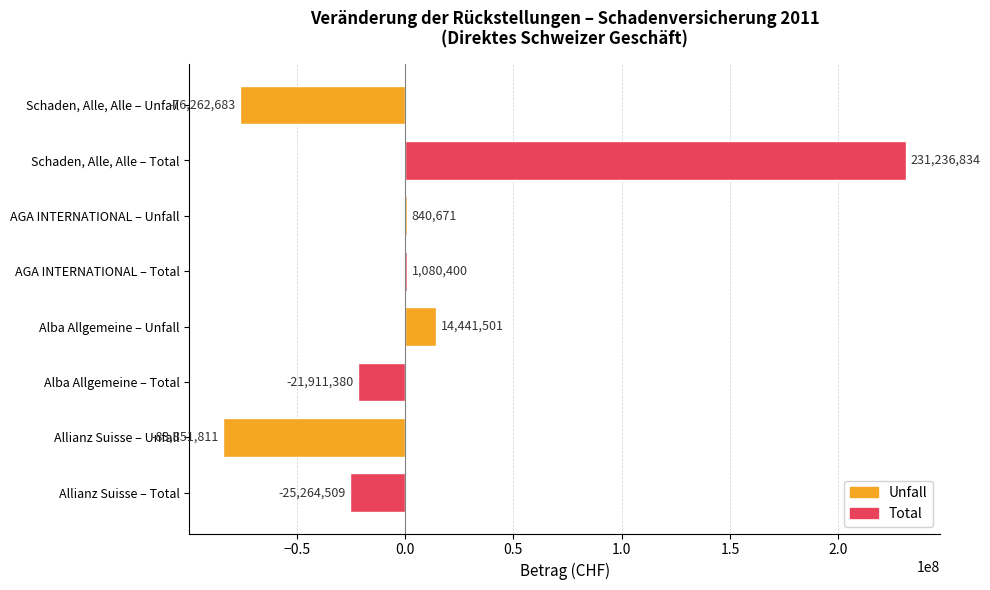

Between Allianz Suisse – Unfall and Schaden, Alle, Alle – Unfall, which is larger?

Schaden, Alle, Alle – Unfall